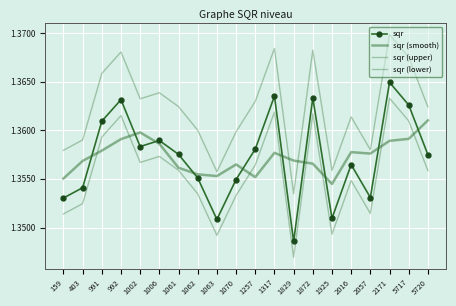

What is the difference between the highest and lowest values at 1257?

77881145076.5